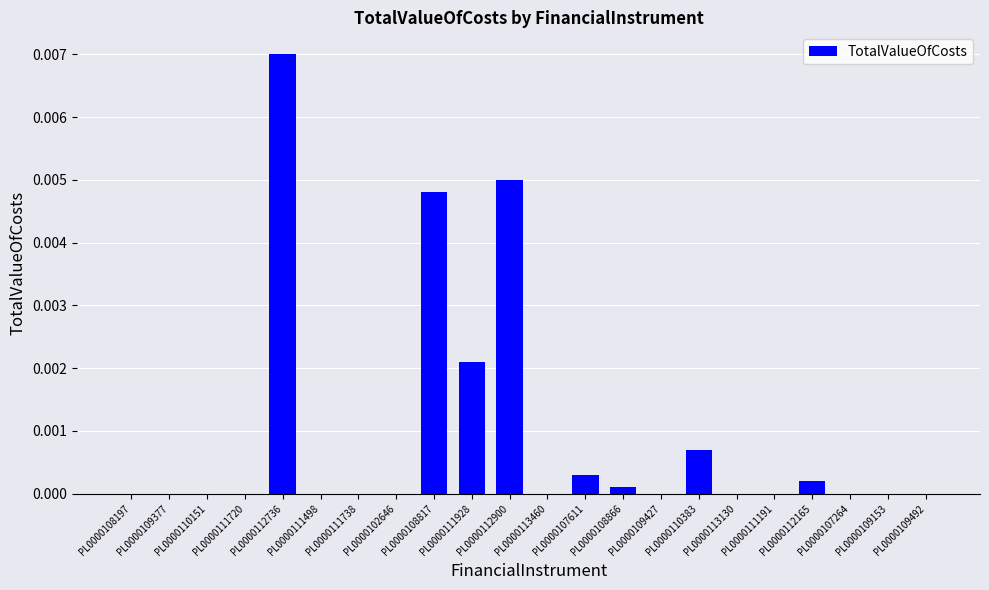

Which category has the highest value across all series?

PL0000112736